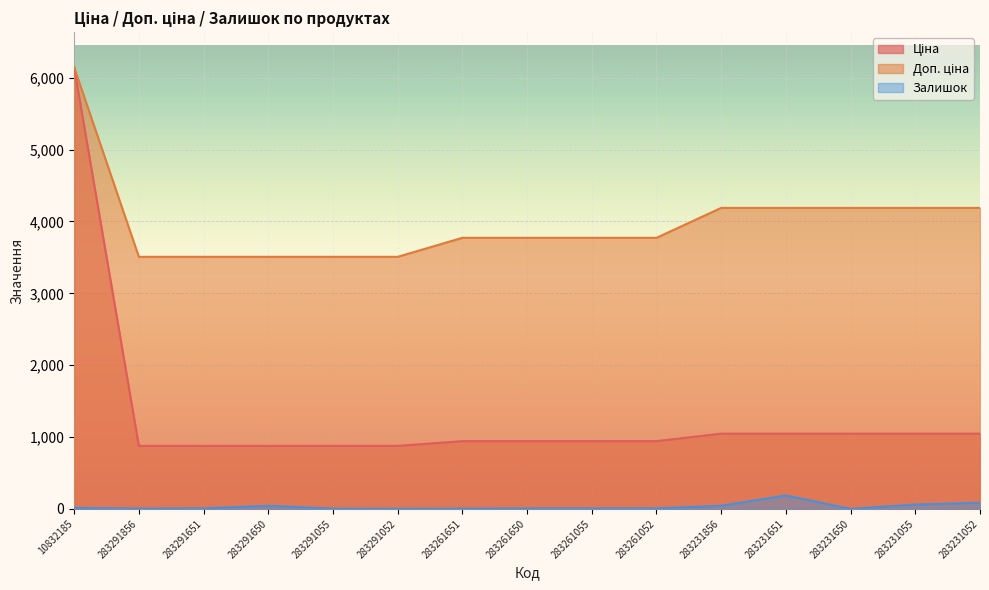

What is the spread (max minus min) of values at 283291651?

3500.9